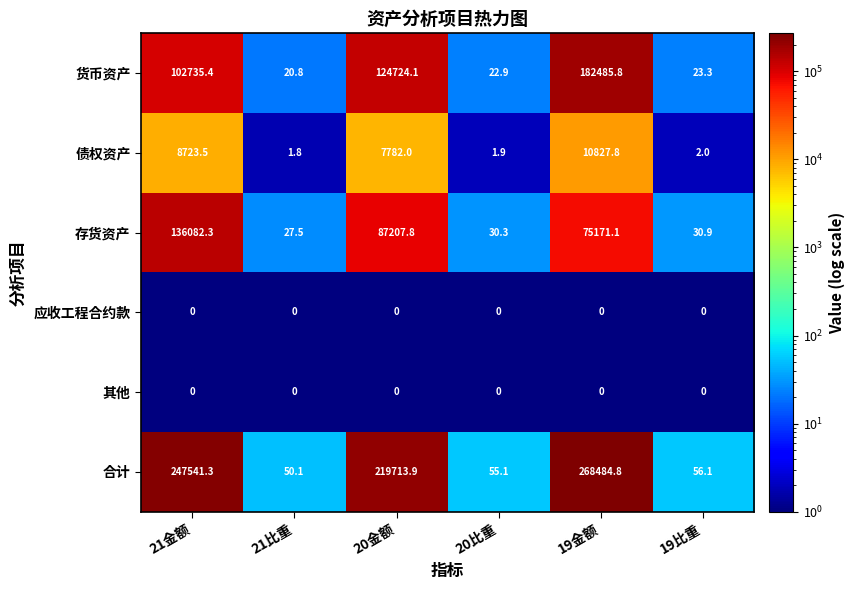

At which label does 存货资产 first exceed 75171?

21金额